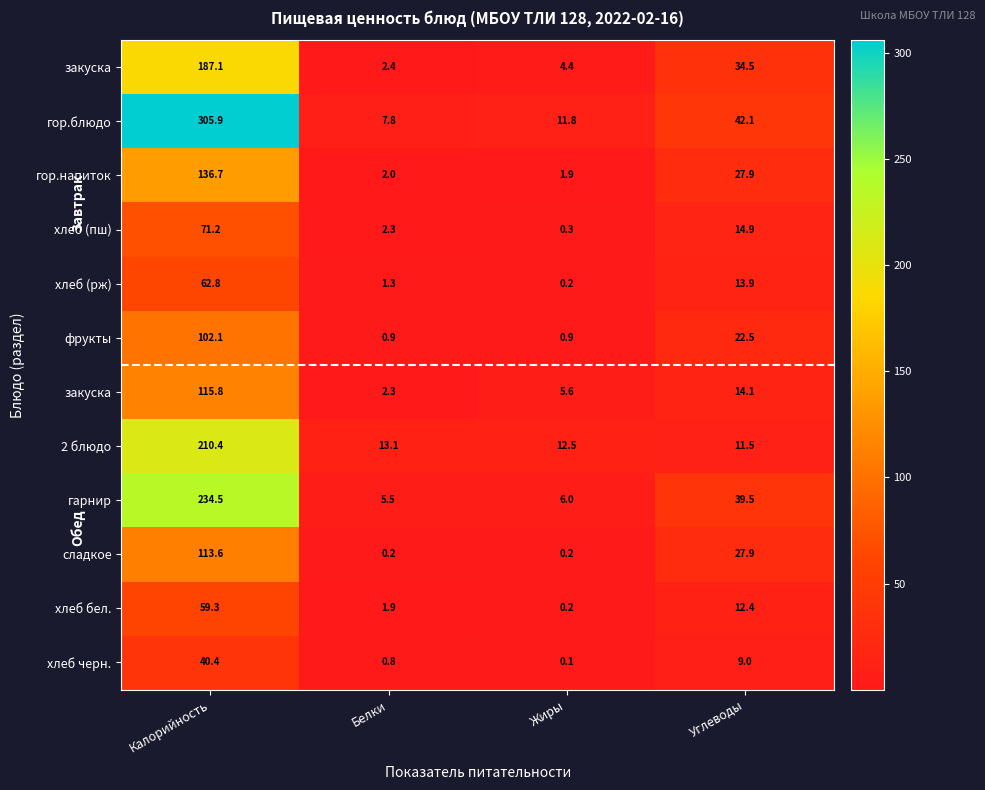

How many data points does each series have?

4